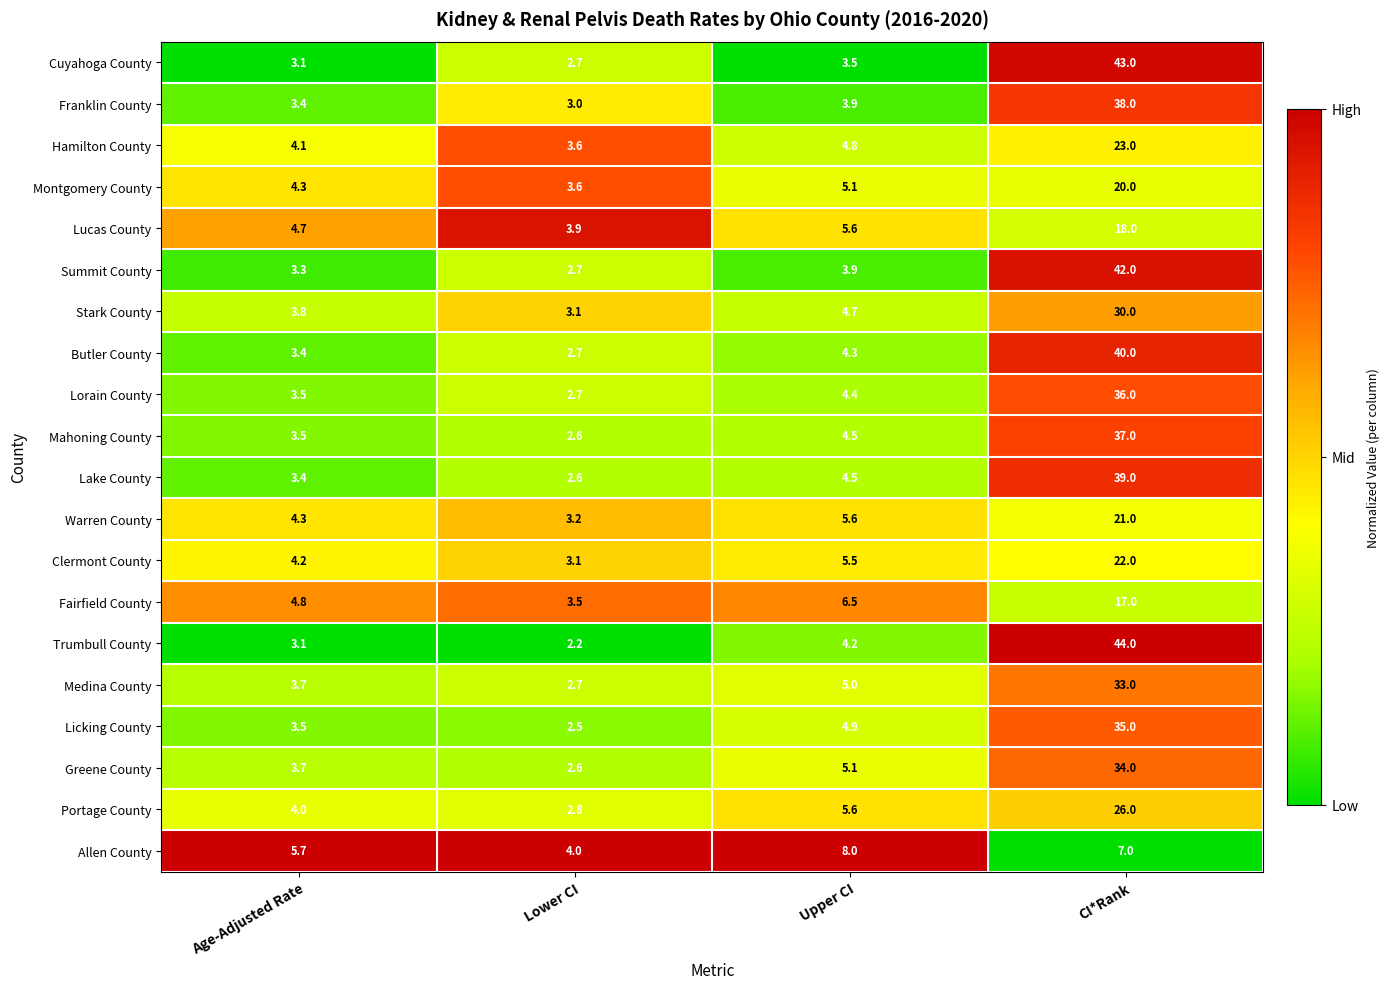

Rank the series at CI*Rank from highest to lowest value.

Trumbull County, Cuyahoga County, Summit County, Butler County, Lake County, Franklin County, Mahoning County, Lorain County, Licking County, Greene County, Medina County, Stark County, Portage County, Hamilton County, Clermont County, Warren County, Montgomery County, Lucas County, Fairfield County, Allen County